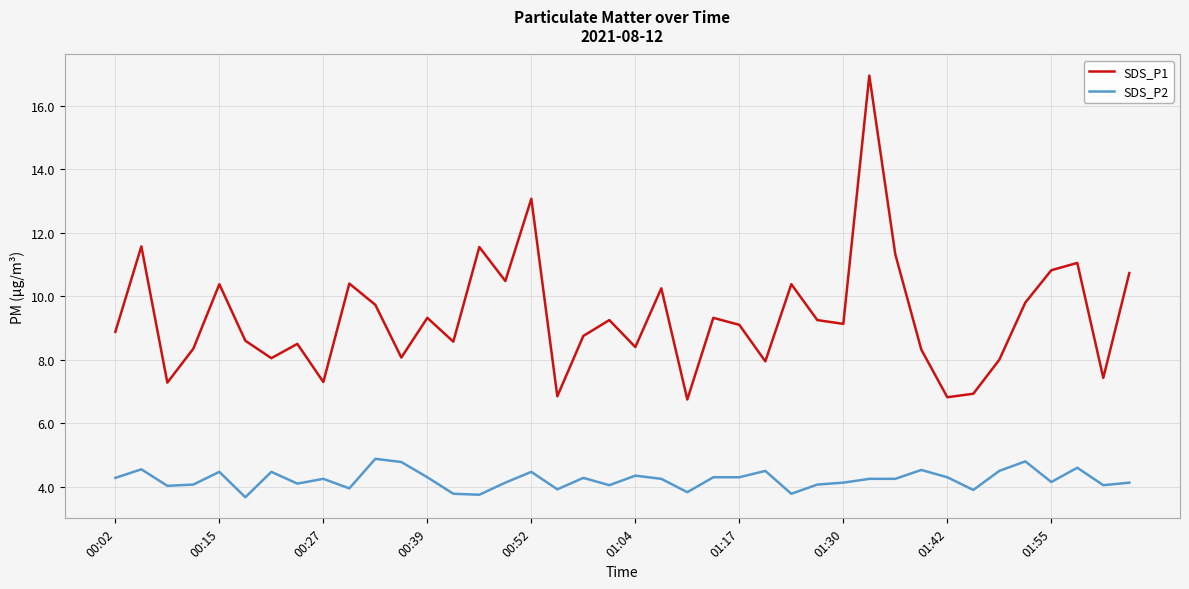

At how many categories does at least one series exceed 12?

2